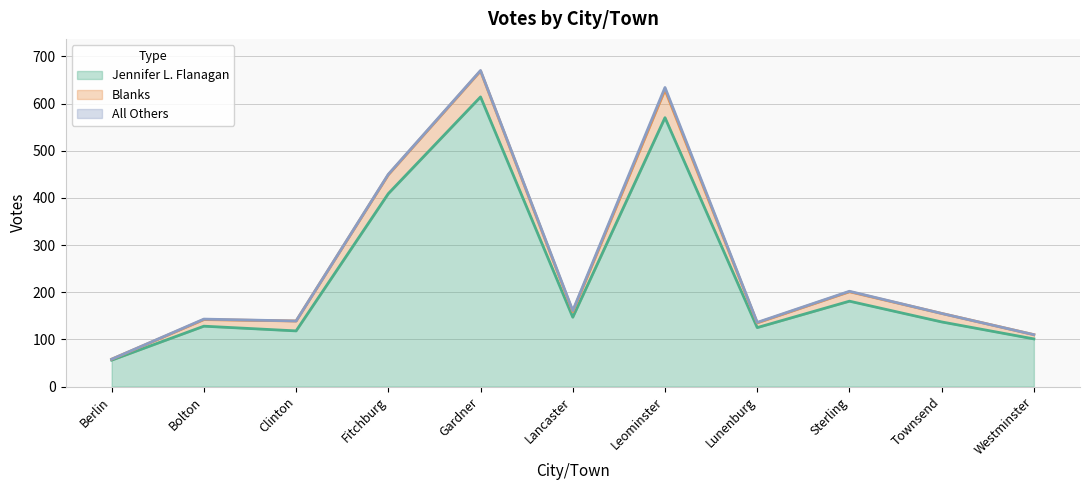

At which label does Jennifer L. Flanagan first exceed 137?

Fitchburg